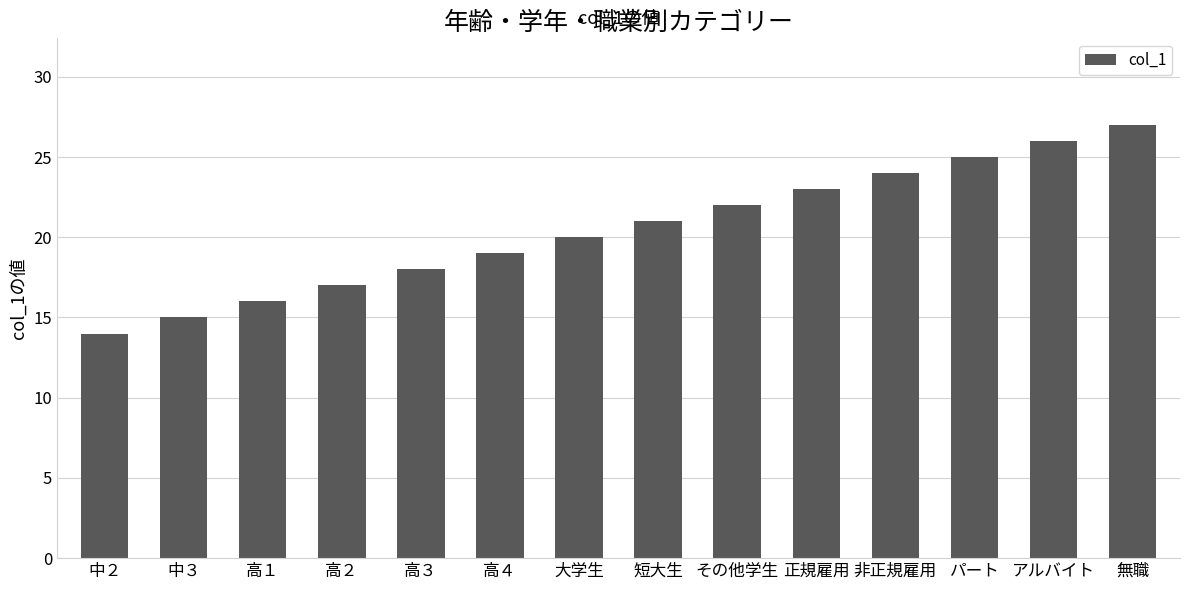

What is the change in value from 高３ to 大学生?

+2